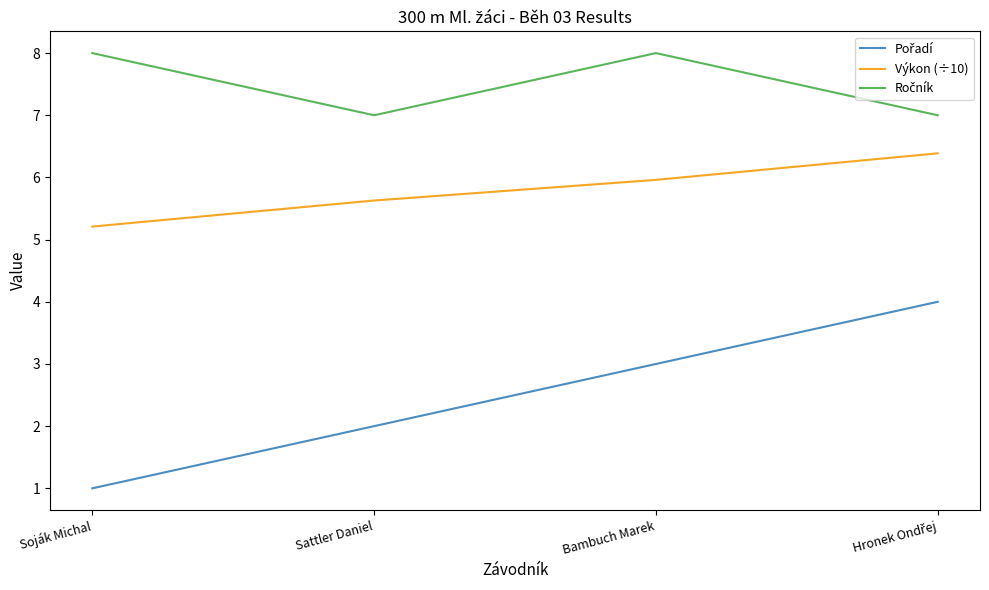

What is the maximum value shown in the chart?

8.0